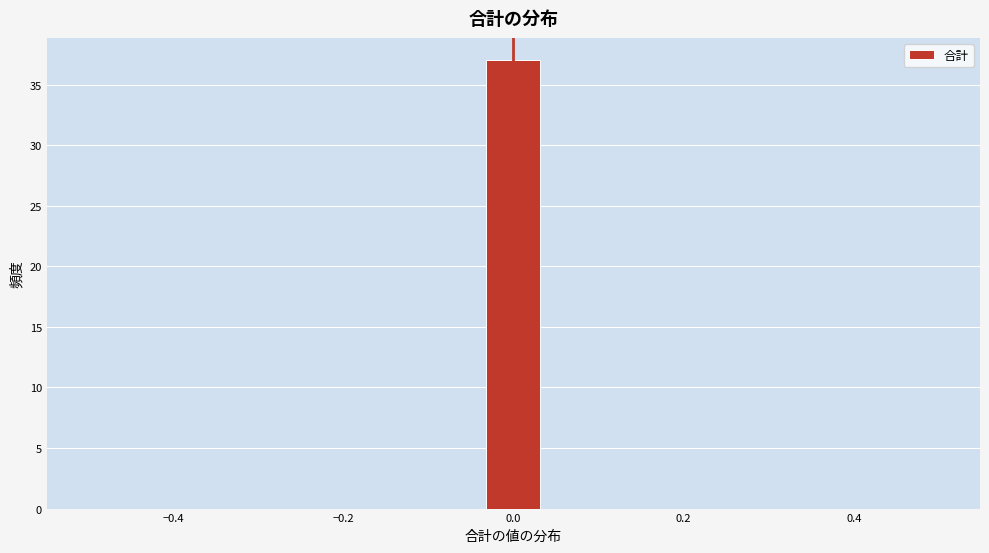

Around what value on the x-axis is the tallest bar? Give the approximate position of its centre, as read against the axis.

0.00